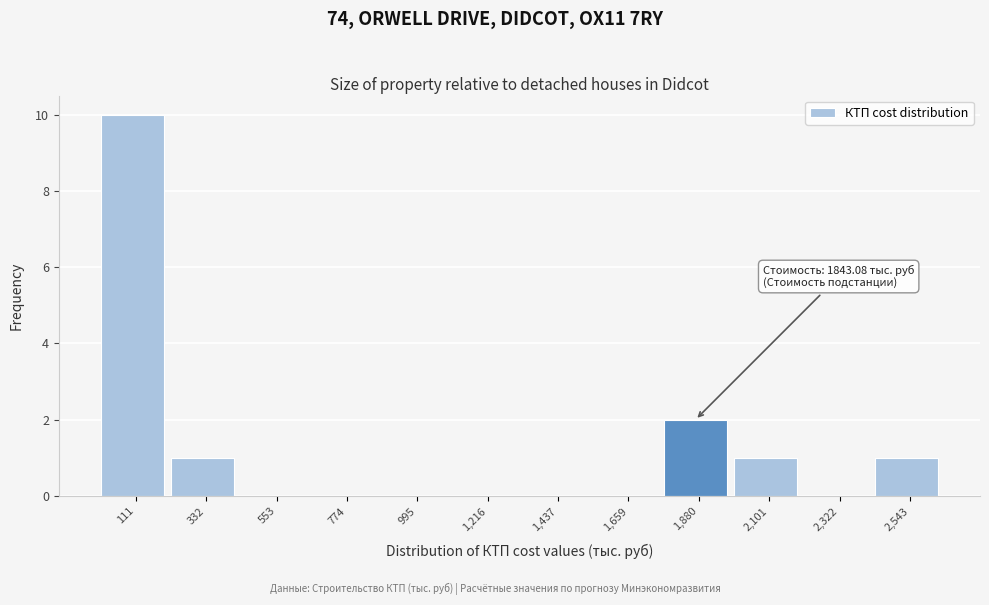

Over which range of the x-axis is the bar tallest?

0 to 200